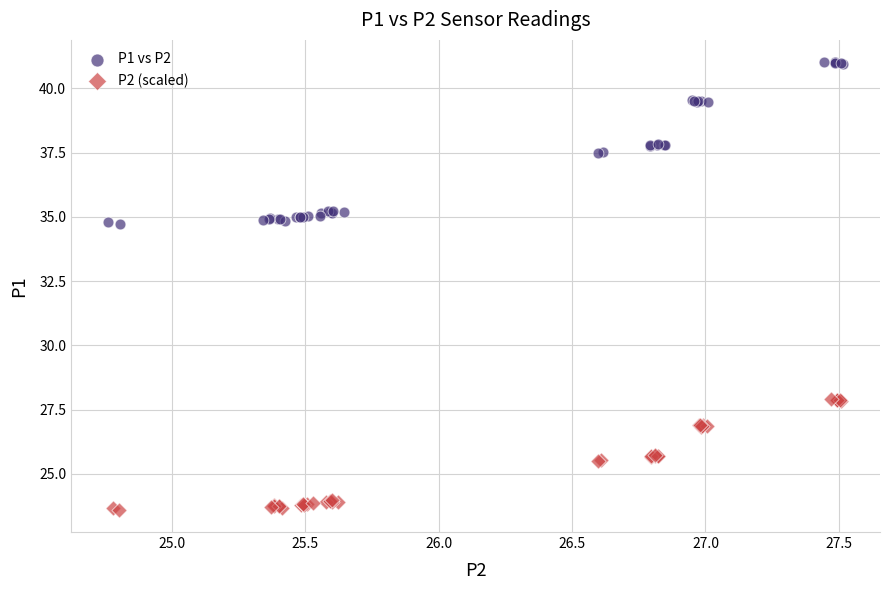

Which series contains the lowest Y value?

P2 (scaled)